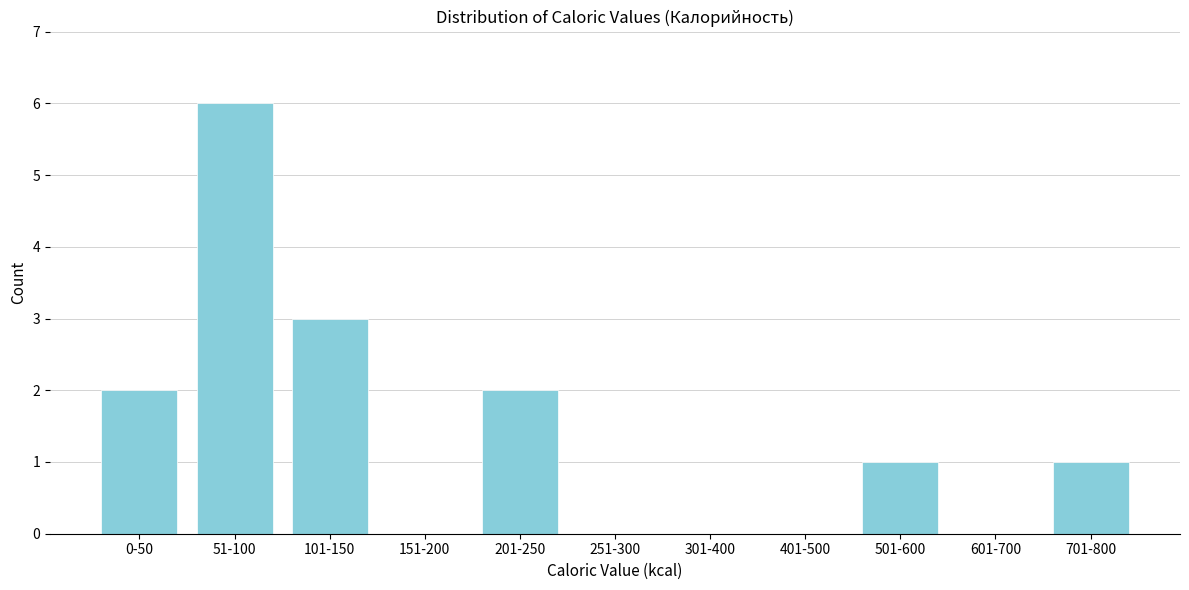

Reading left to right, extract all data points from this chart.

0-50=2	51-100=6	101-150=3	151-200=0	201-250=2	251-300=0	301-400=0	401-500=0	501-600=1	601-700=0	701-800=1